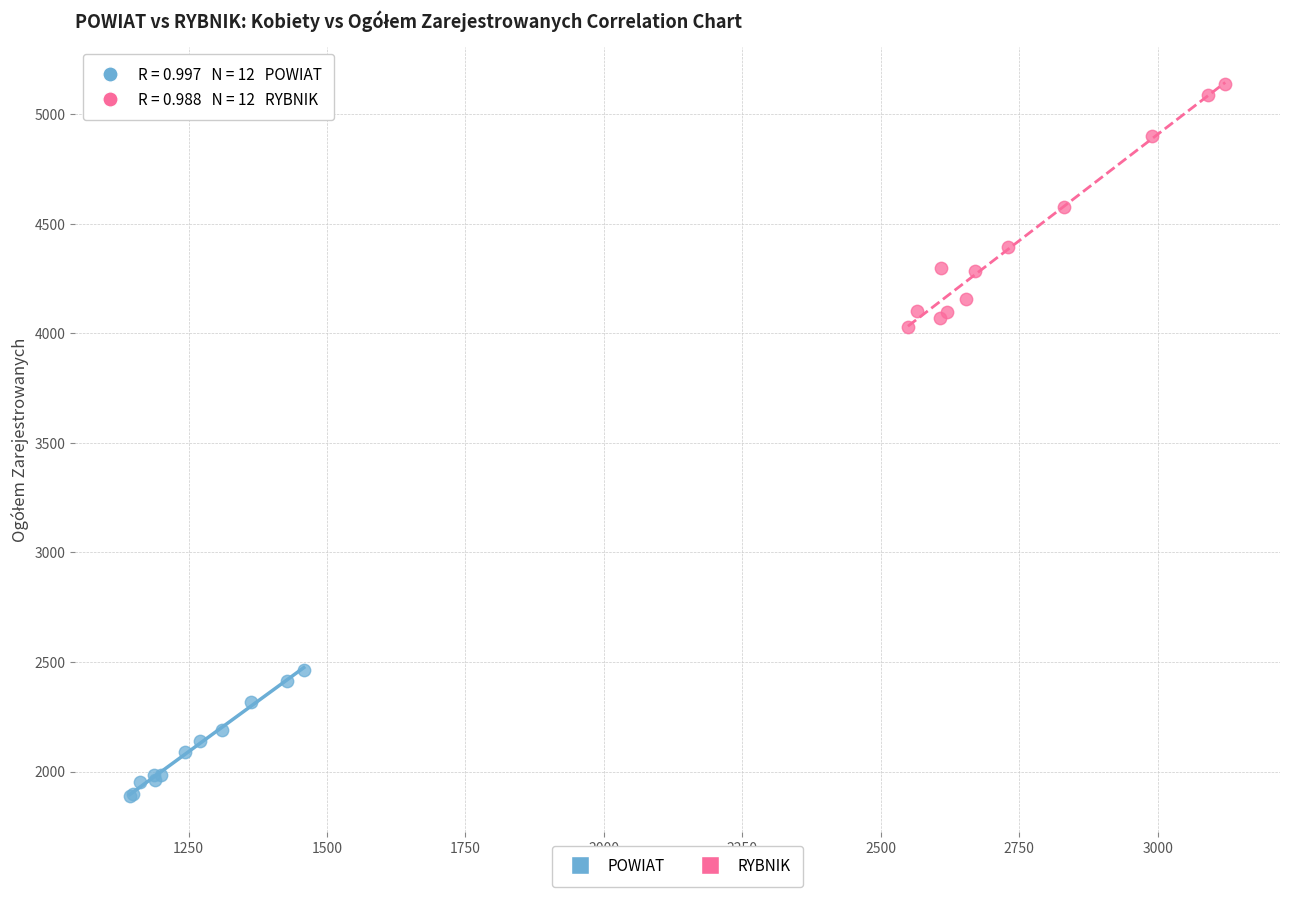

Which series contains the highest Y value?

RYBNIK